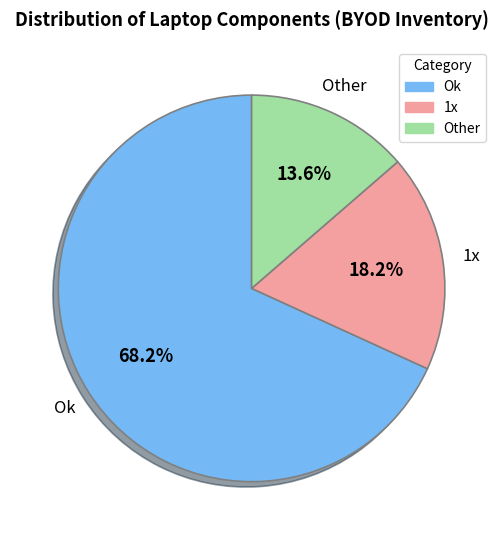

Rank the categories by value from highest to lowest.

Ok, 1x, Other